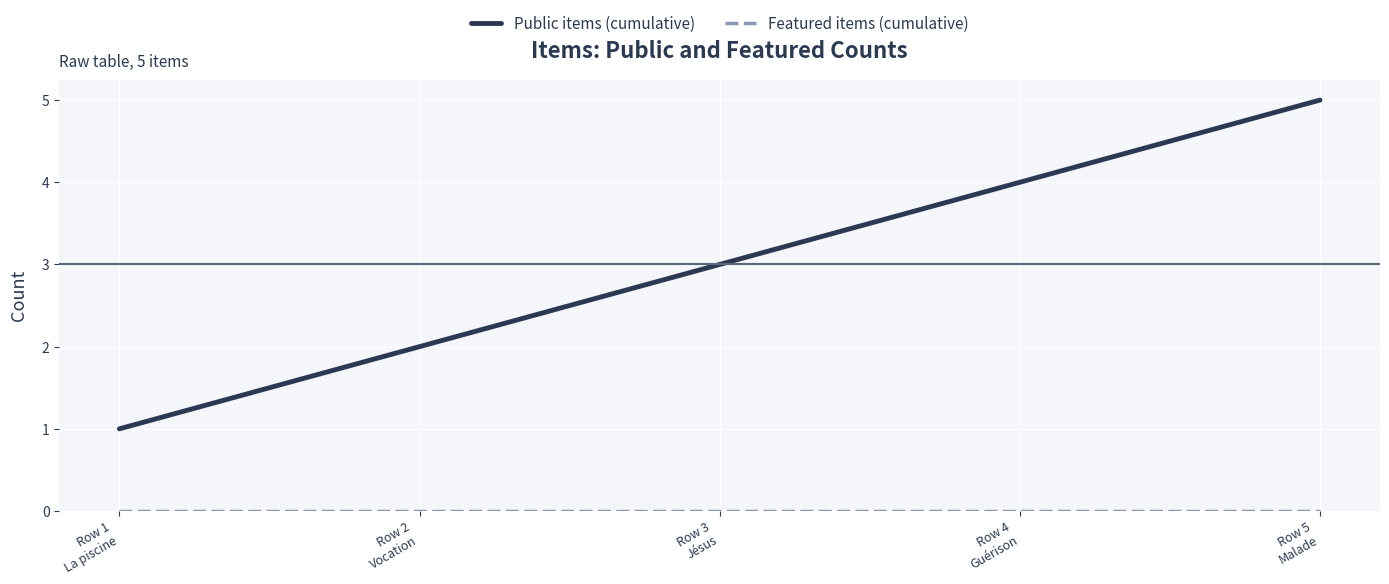

What is the maximum value shown in the chart?

5